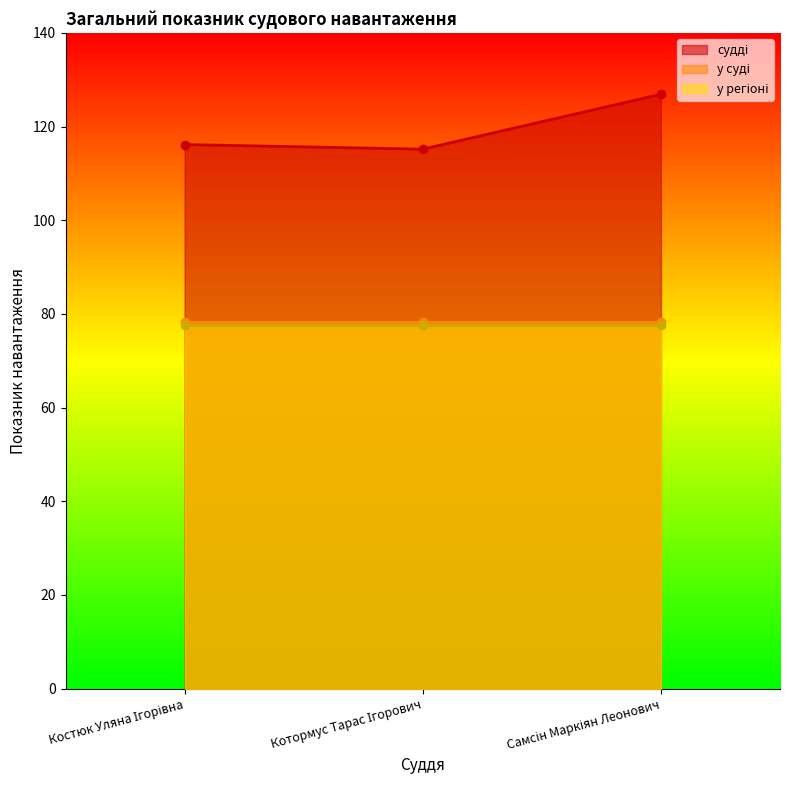

Reading left to right, list all the values displayed in this chart.

судді: 116.2	115.2	126.9
у суді: 78.3	78.3	78.3
у регіоні: 77.6	77.6	77.6